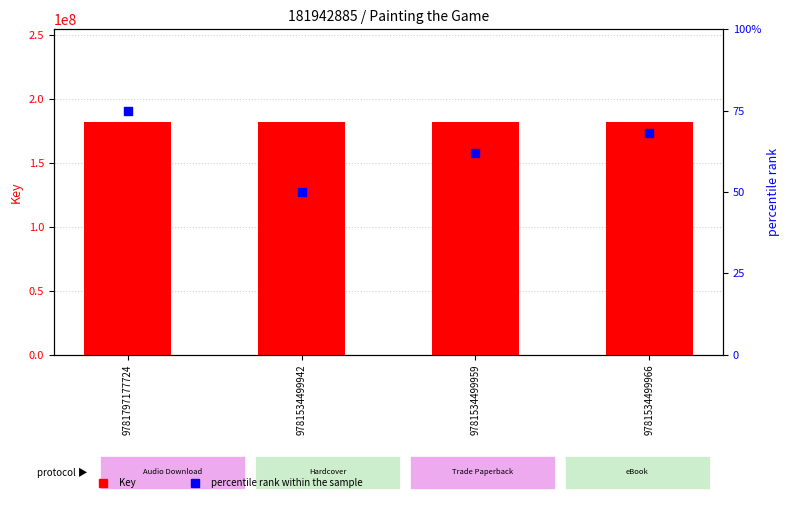

What are all the series names shown in the legend?

Key, percentile rank within the sample